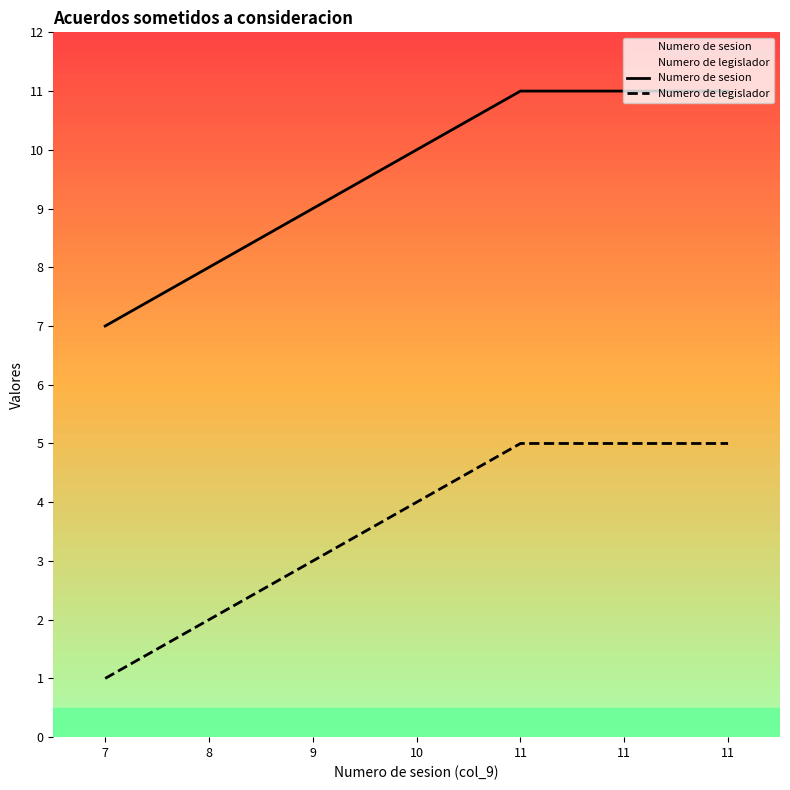

What are all the series names shown in the legend?

Numero de sesion, Numero de legislador